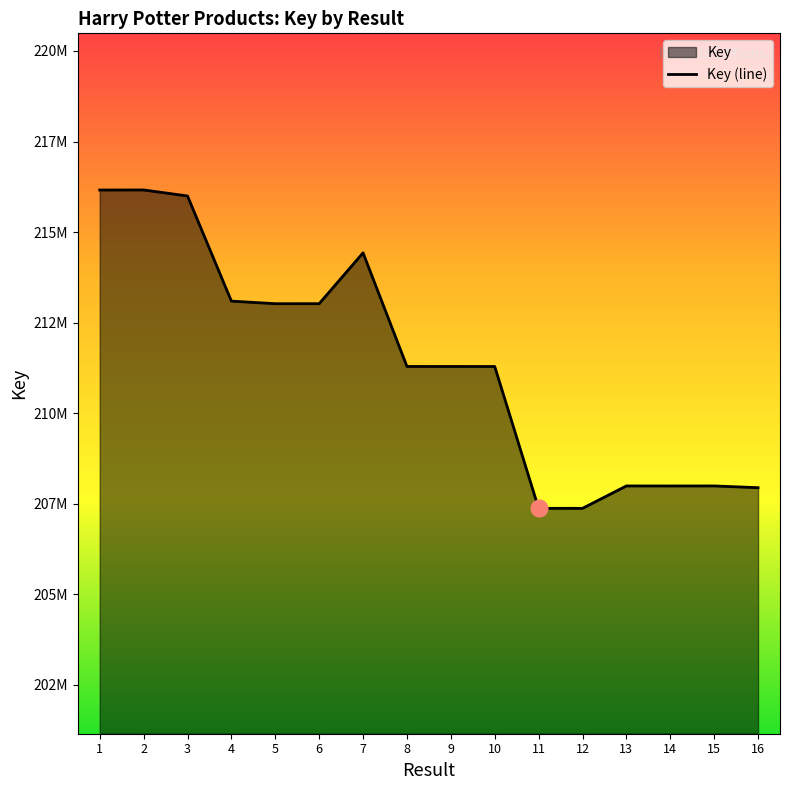

List the labels in order of value, largest first.

2, 1, 3, 7, 4, 6, 5, 8, 9, 10, 13, 15, 14, 16, 12, 11